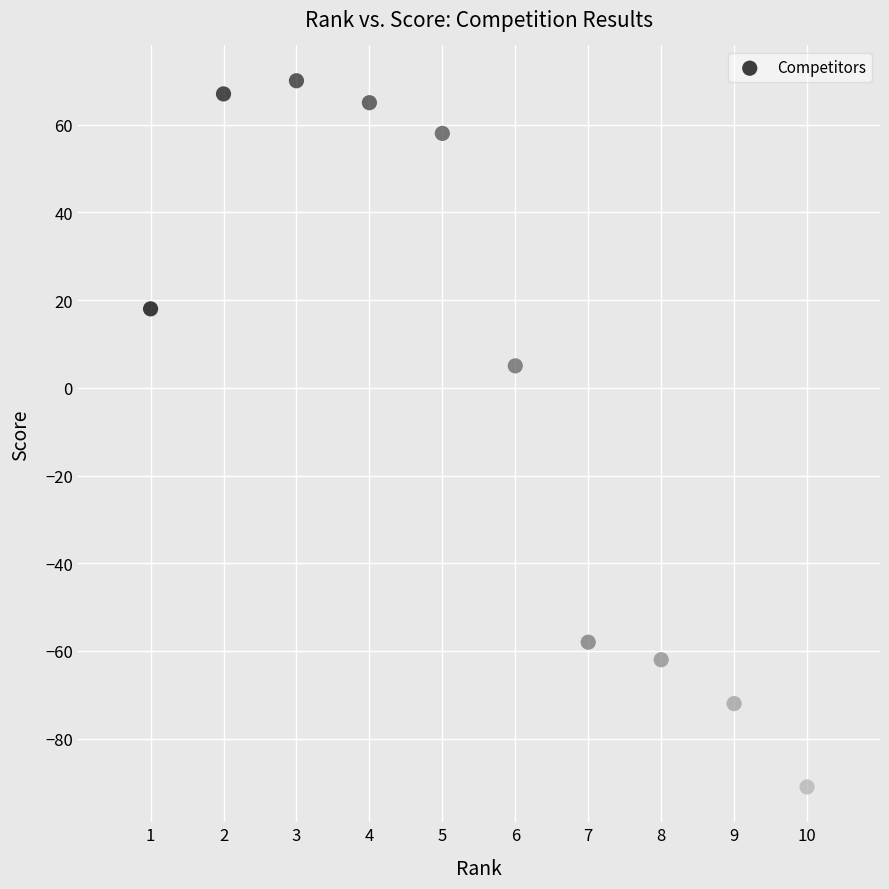

What is the average X value?

6